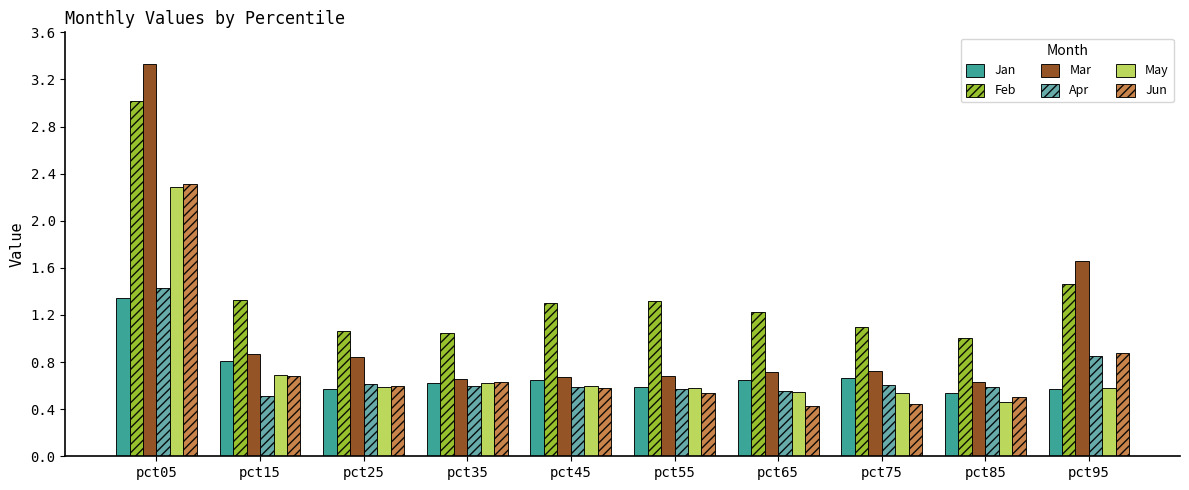

What are all the series names shown in the legend?

Jan, Feb, Mar, Apr, May, Jun